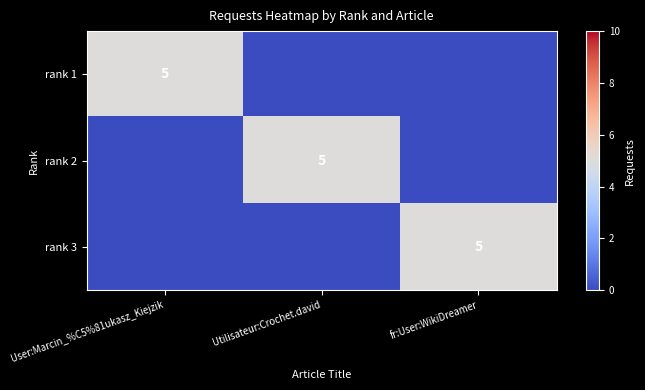

True or false: rank 3 has a value of 7 at fr:User:WikiDreamer.

False